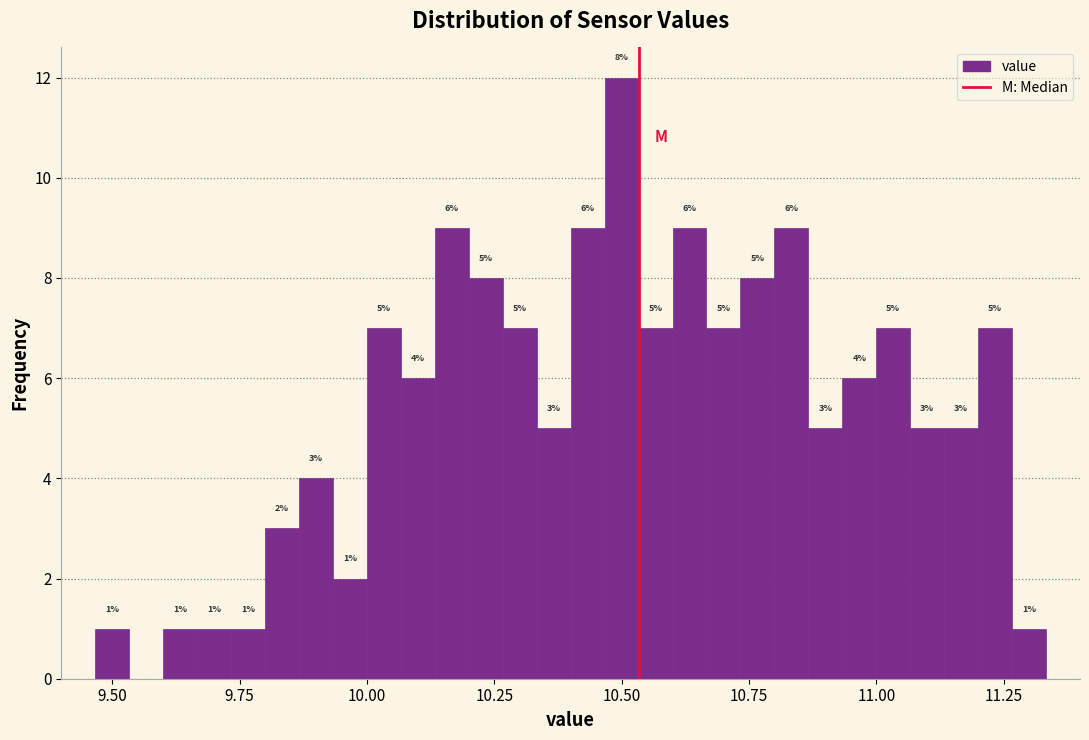

Read against the x-axis, roughly where is the centre of the tallest bar?

10.50